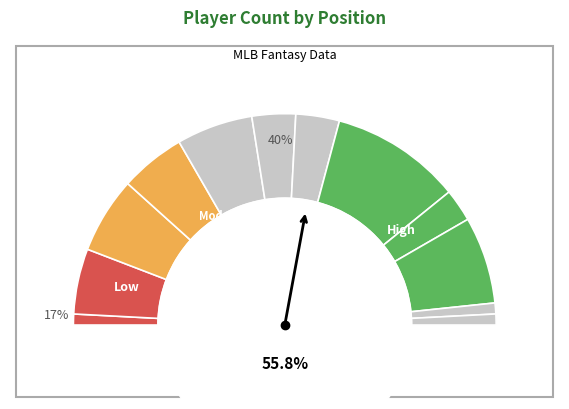

Rank the categories by value from highest to lowest.

RF, SP, 2B, SS, 1B, 3B, LF, CF, DH, C, RP, None